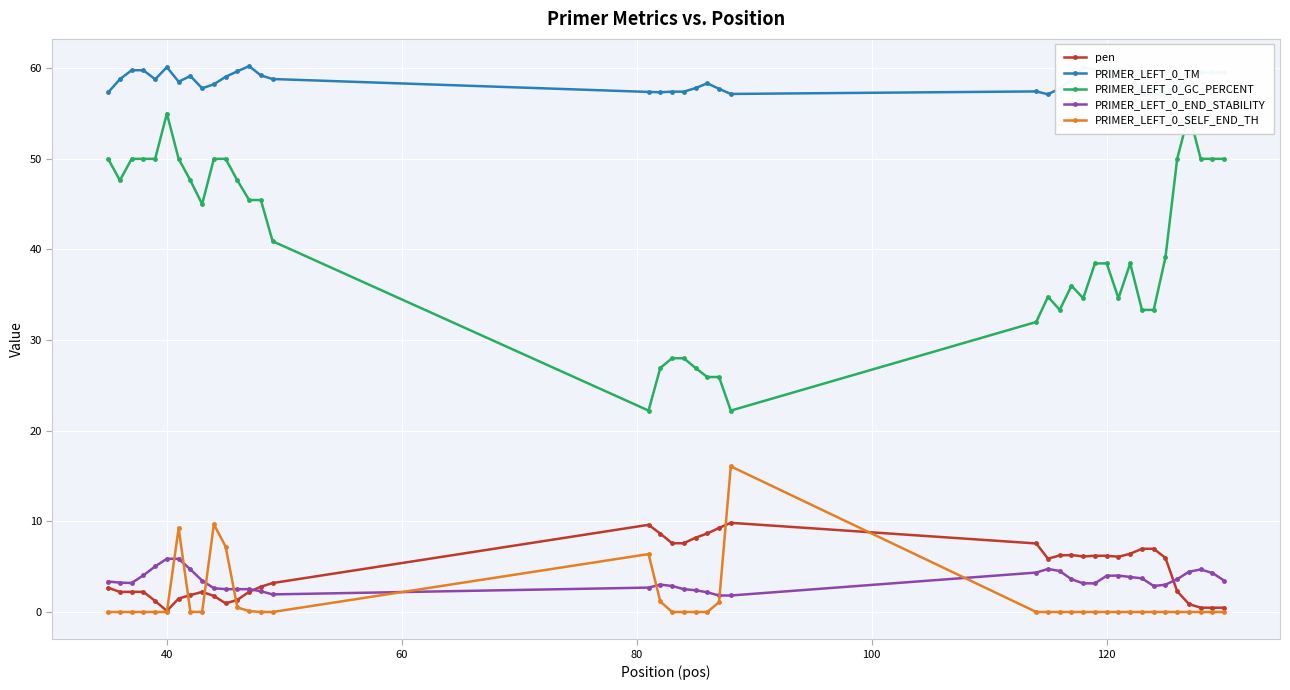

True or false: PRIMER_LEFT_0_SELF_END_TH has more than 0 points higher than both neighbors.

True